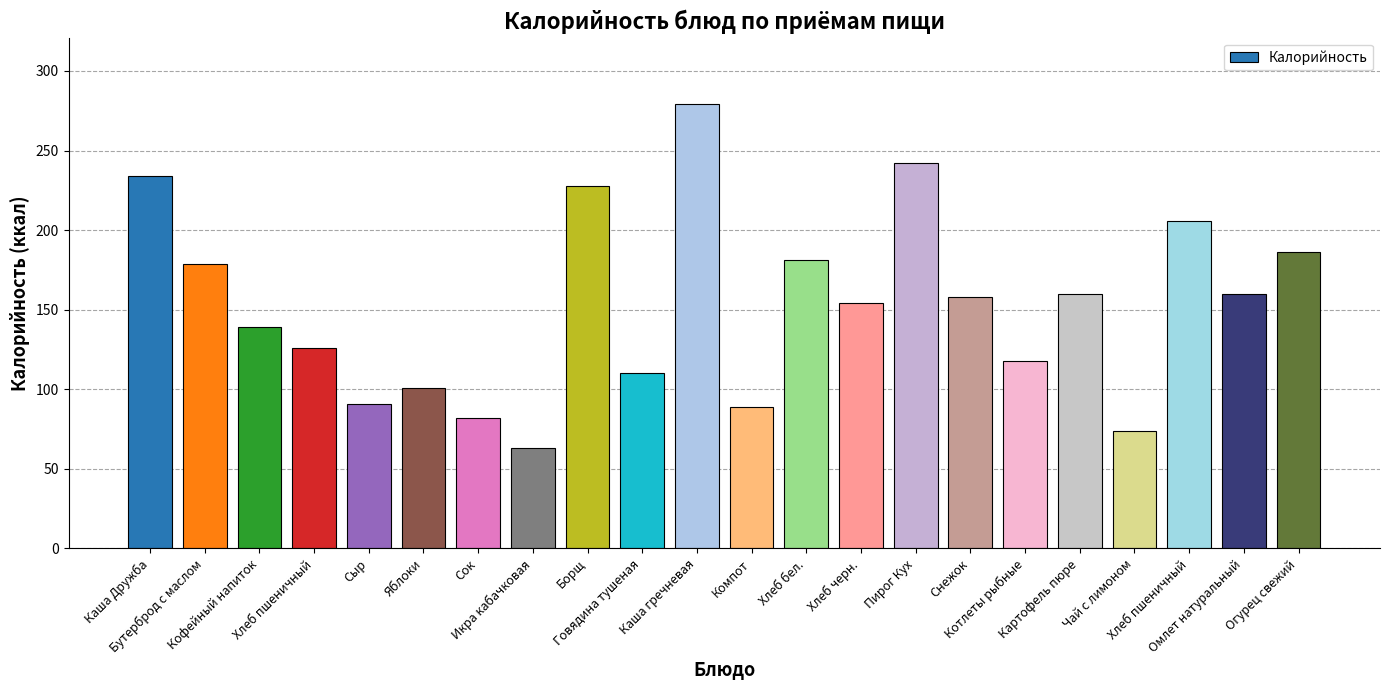

Which label corresponds to the smallest value in the chart?

Икра кабачковая